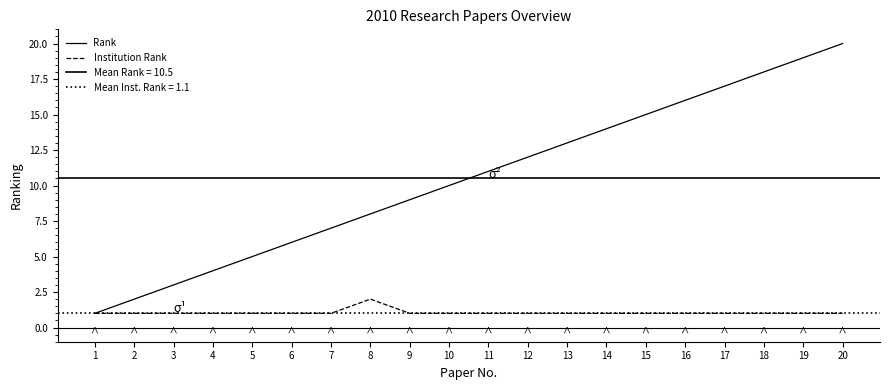

What is the total value across all series at 16?

17